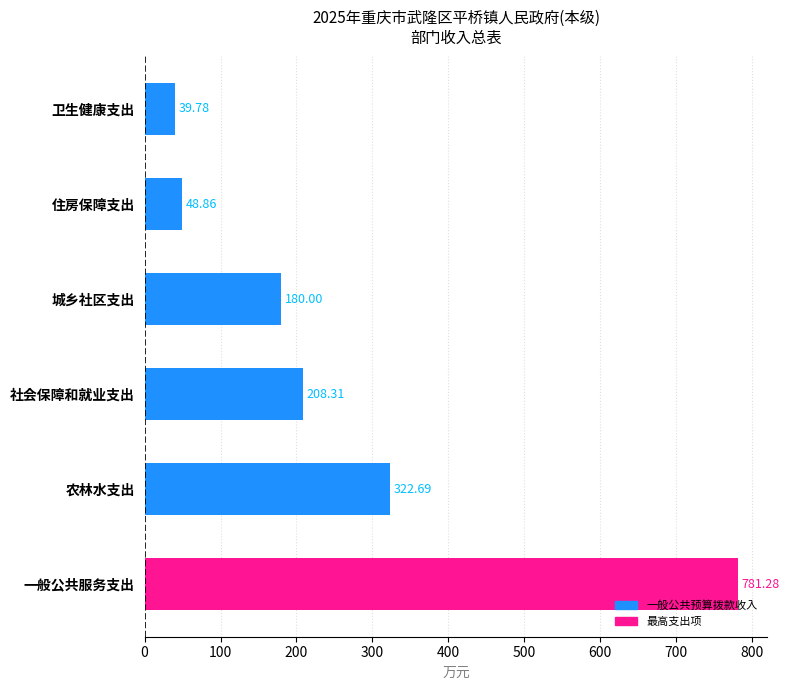

How many bars are there in total?

6